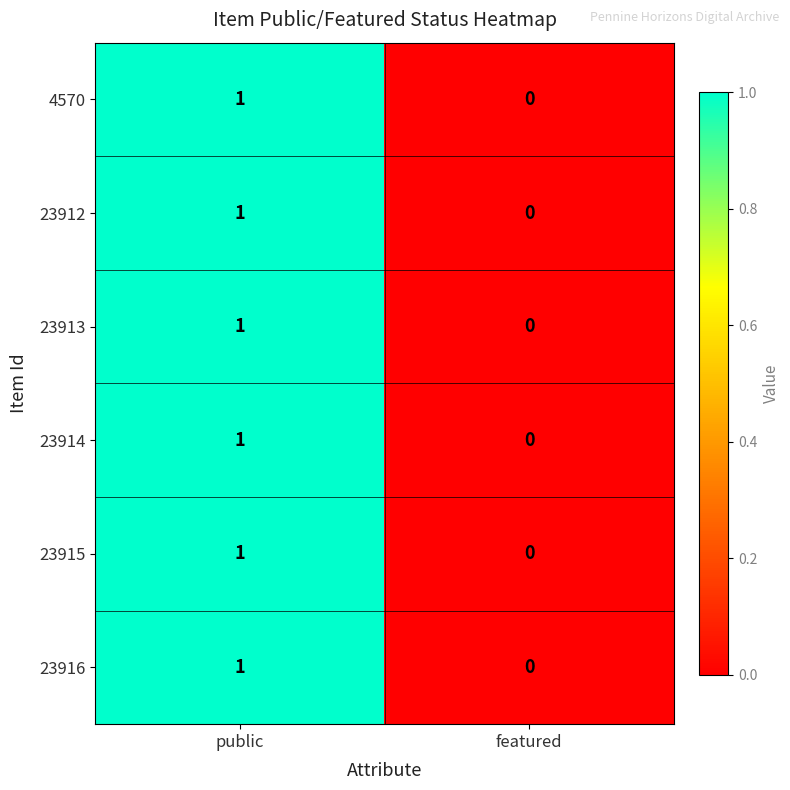

Where is 23915 nearest to the value 0?

featured